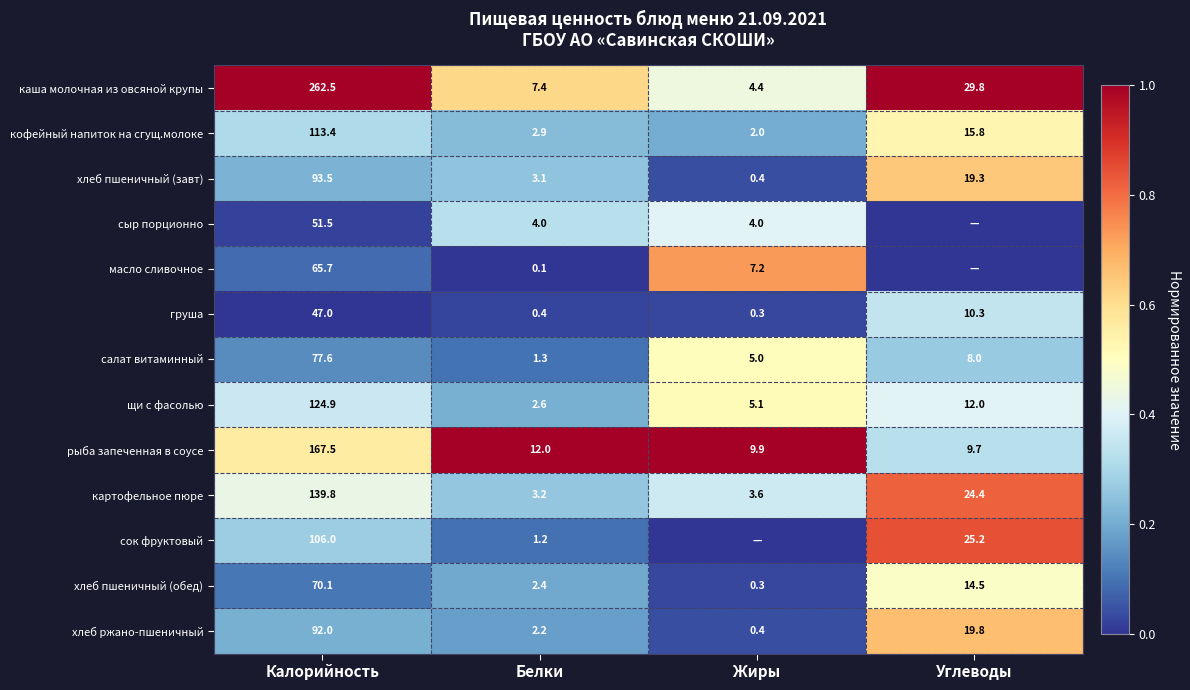

What is the sum of the груша values at Жиры and Белки?

0.7